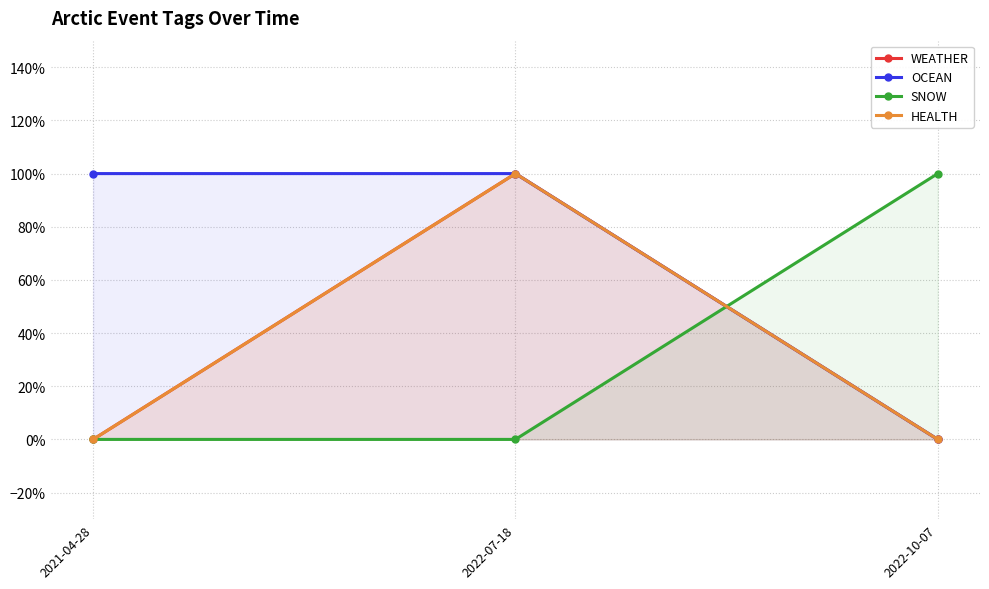

At 2022-07-18, list the series in order from largest to smallest.

WEATHER, OCEAN, HEALTH, SNOW